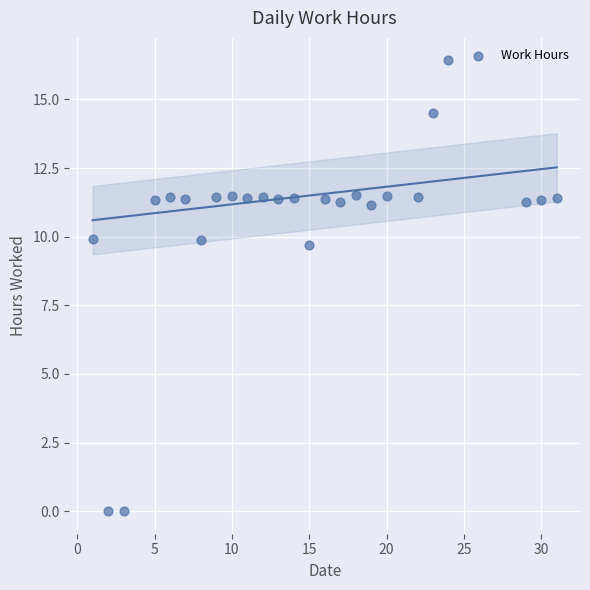

What is the range of X values (max minus min)?

30.0